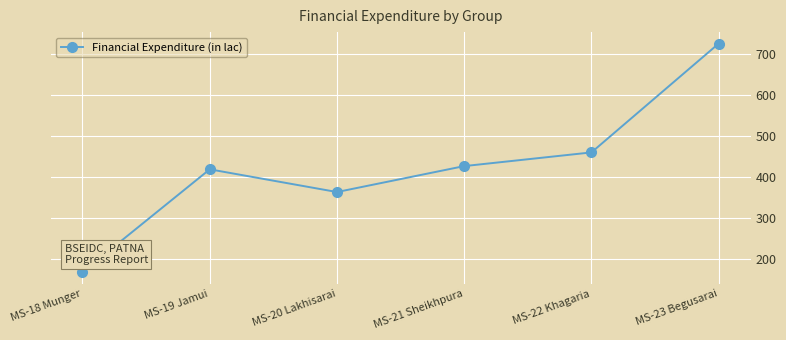

Which has a higher value, MS-21 Sheikhpura or MS-23 Begusarai?

MS-23 Begusarai